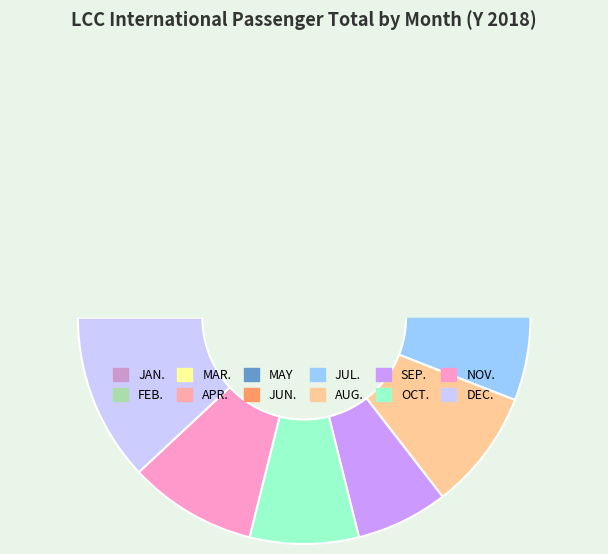

What is the smallest slice in the pie chart?

SEP.